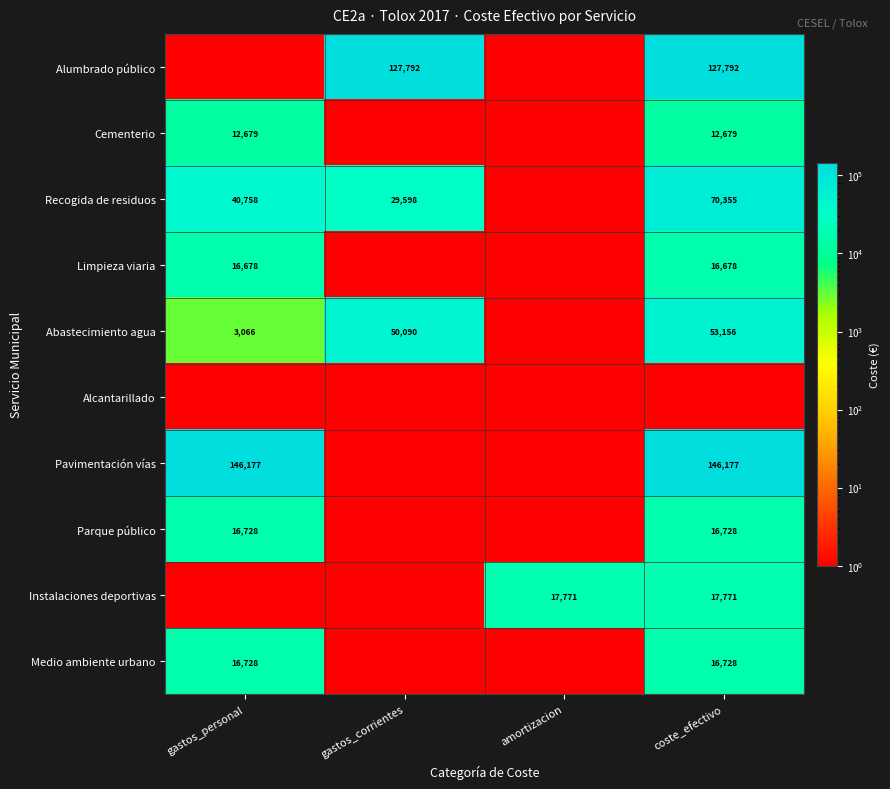

The Medio ambiente urbano series shows 5038 at gastos_personal. True or false?

False